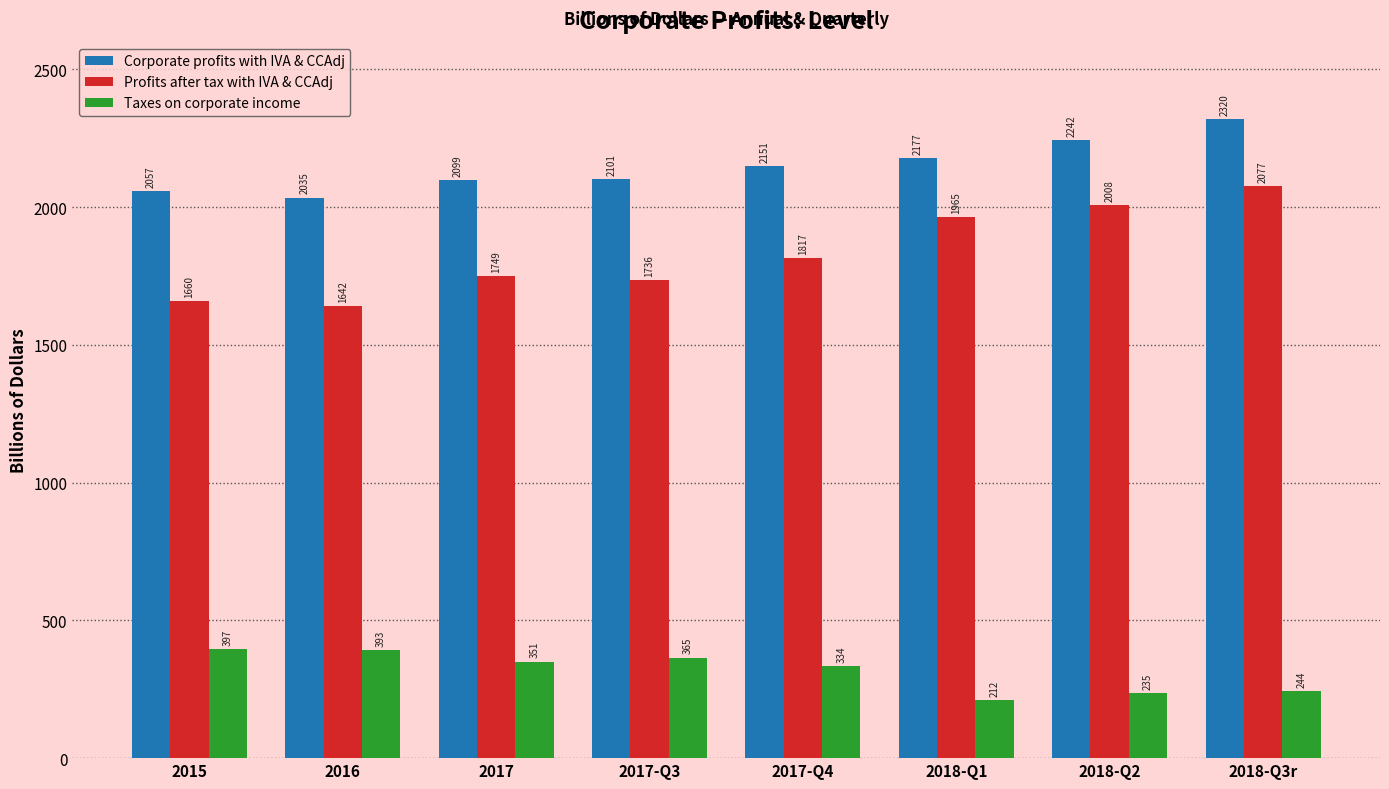

Is it true that Taxes on corporate income equals 57.4 at 2018-Q2?

False